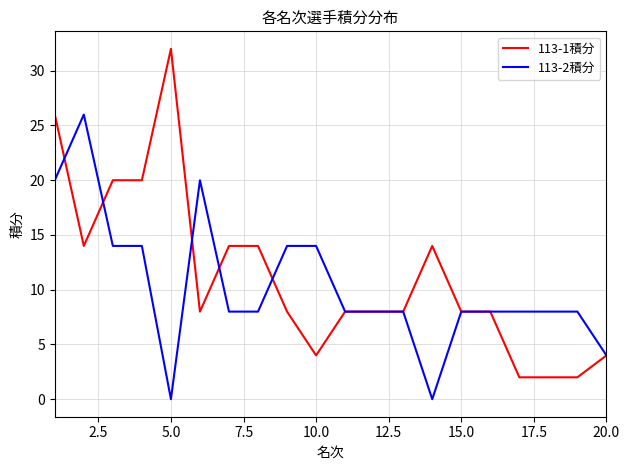

What is the highest value of the 113-2積分 series?

26